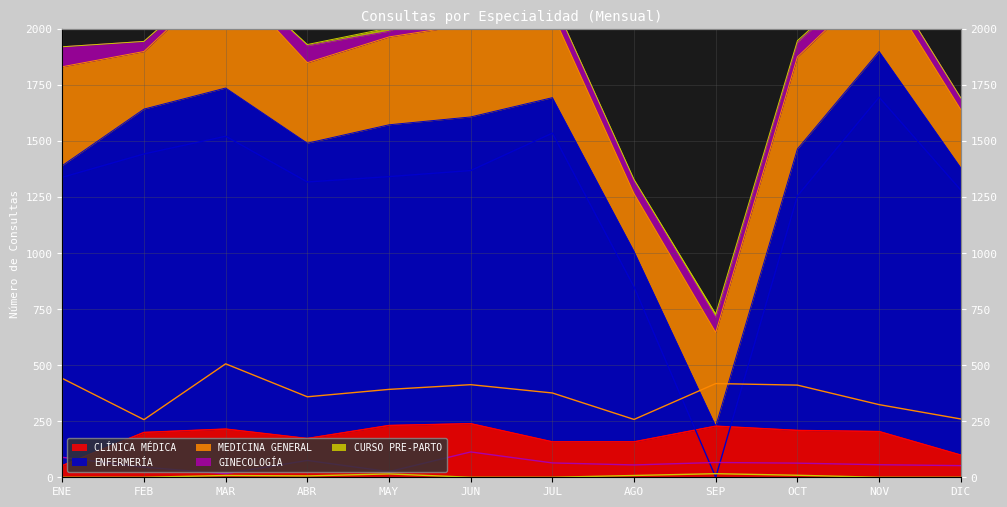

What is the average value of the MEDICINA GENERAL series?

368